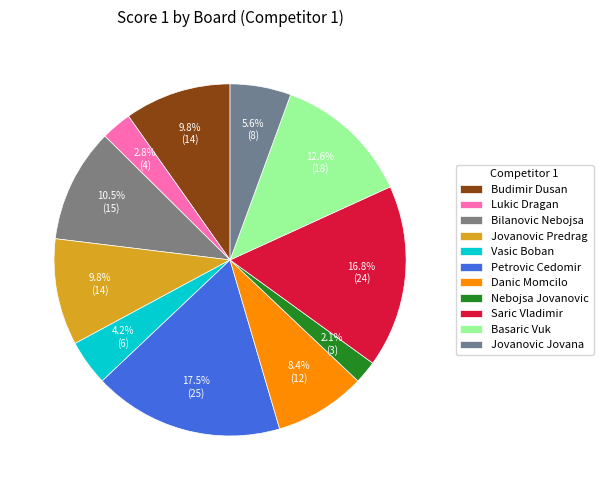

Count the number of slices in the pie.

11